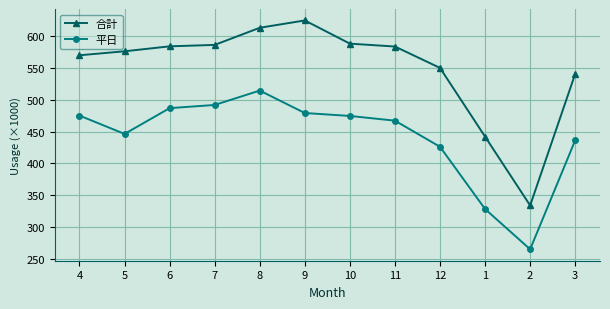

What is the label of the 6th point from the right?

10